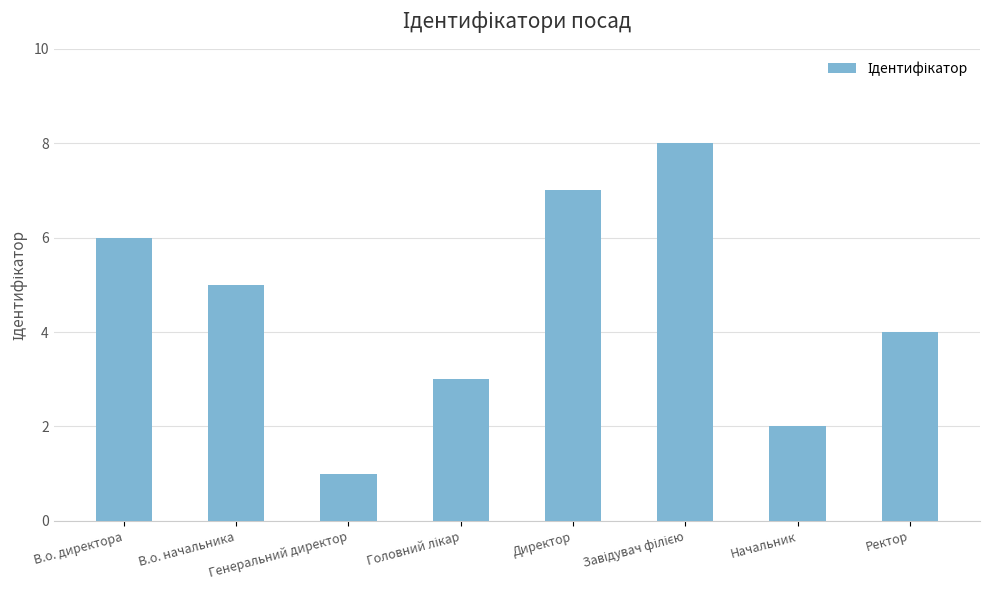

At which label does the data first exceed 5?

В.о. директора